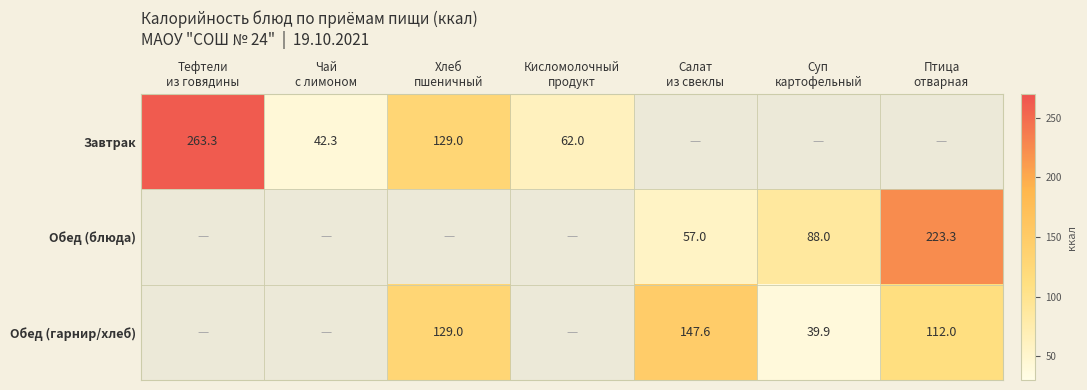

Between Чай с лимоном and Хлеб пшеничный, which series saw the biggest shift?

Завтрак